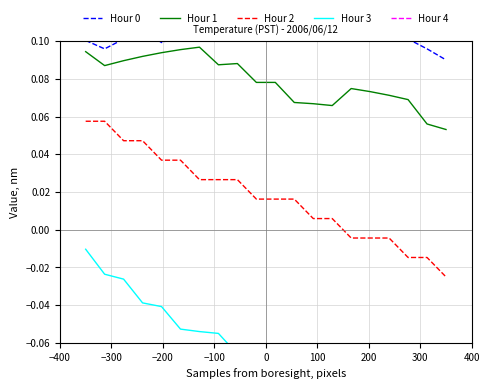

How many data points does each series have?

20